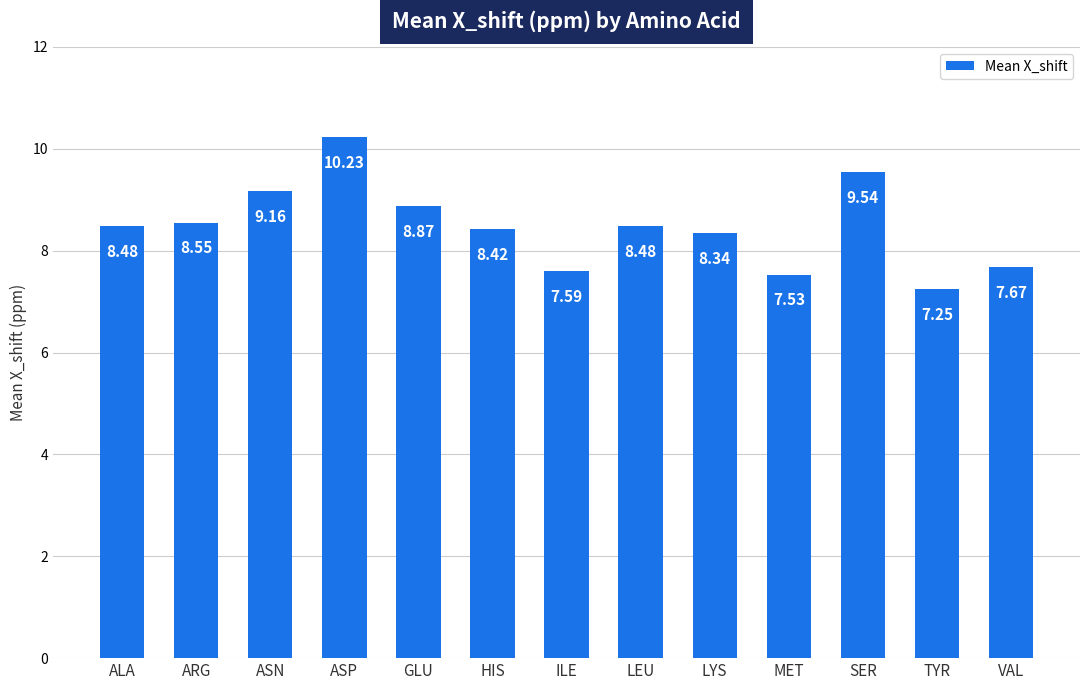

Which label corresponds to the largest value in the chart?

ASP